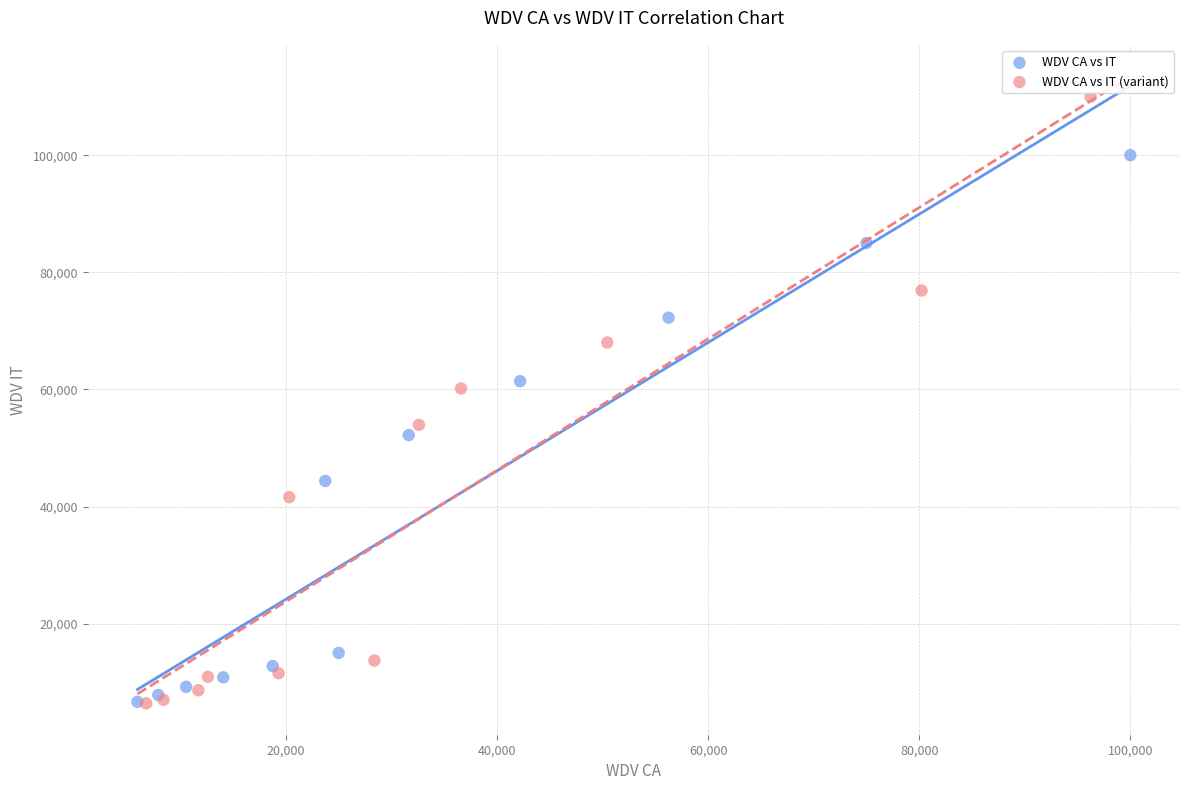

Which series contains the highest Y value?

WDV CA vs IT (variant)